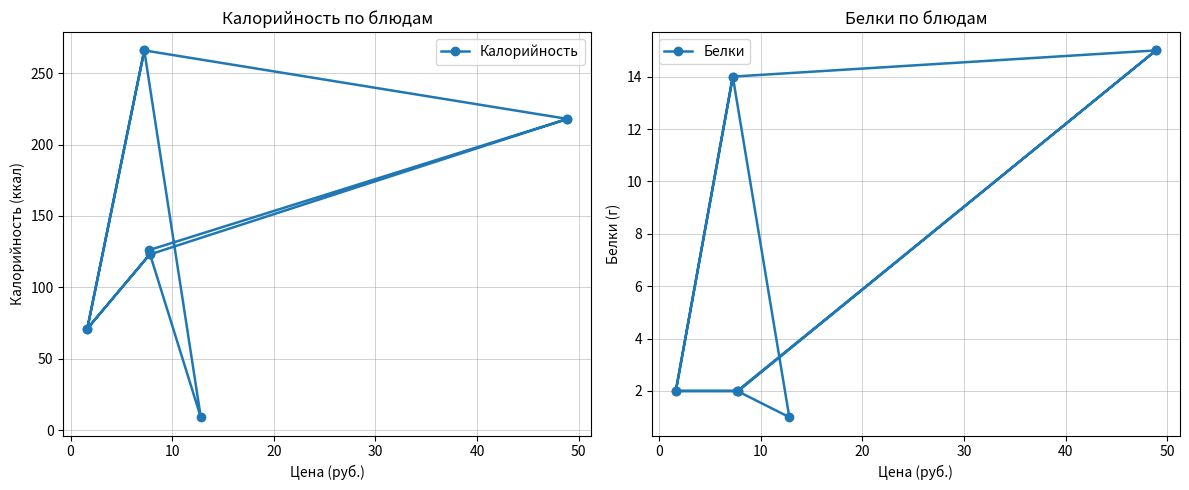

How many values in the Калорийность series exceed 126?

4